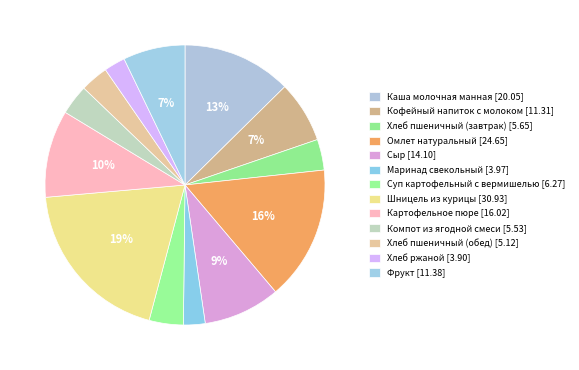

Rank the categories by value from lowest to highest.

Хлеб ржаной, Маринад свекольный, Хлеб пшеничный (обед), Компот из ягодной смеси, Хлеб пшеничный (завтрак), Суп картофельный с вермишелью, Кофейный напиток с молоком, Фрукт, Сыр, Картофельное пюре, Каша молочная манная, Омлет натуральный, Шницель из курицы